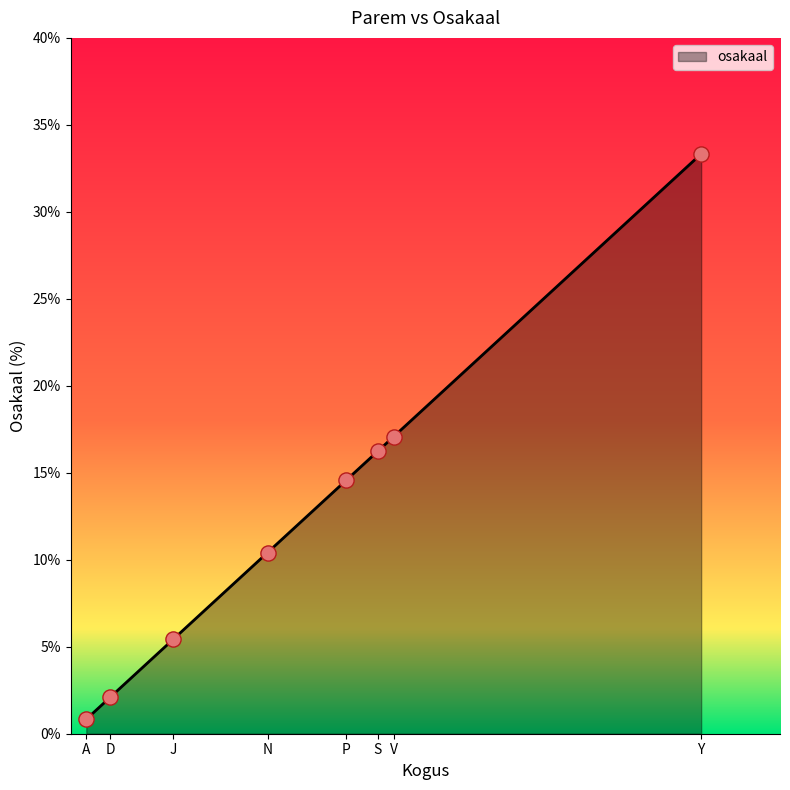

Between S and A, which is larger?

S